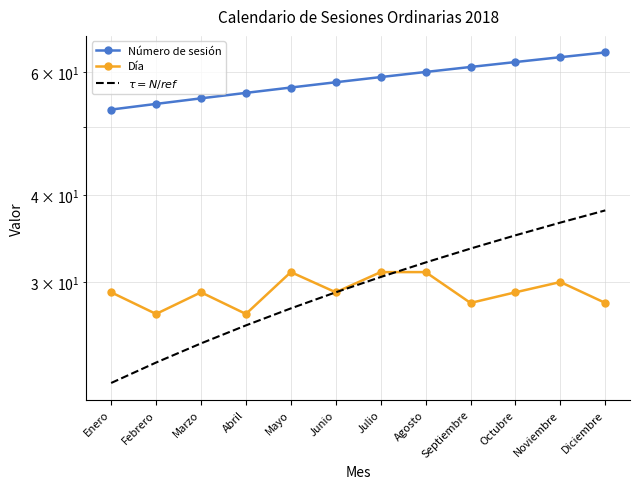

Reading right to left, transcribe all the data shown in this chart.

Número de sesión: 64.0	63.0	62.0	61.0	60.0	59.0	58.0	57.0	56.0	55.0	54.0	53.0
Día: 28.0	30.0	29.0	28.0	31.0	31.0	29.0	31.0	27.0	29.0	27.0	29.0
$\tau = N/ref$: 38.0	36.5	35.0	33.5	32.0	30.5	29.0	27.5	26.0	24.5	23.0	21.5